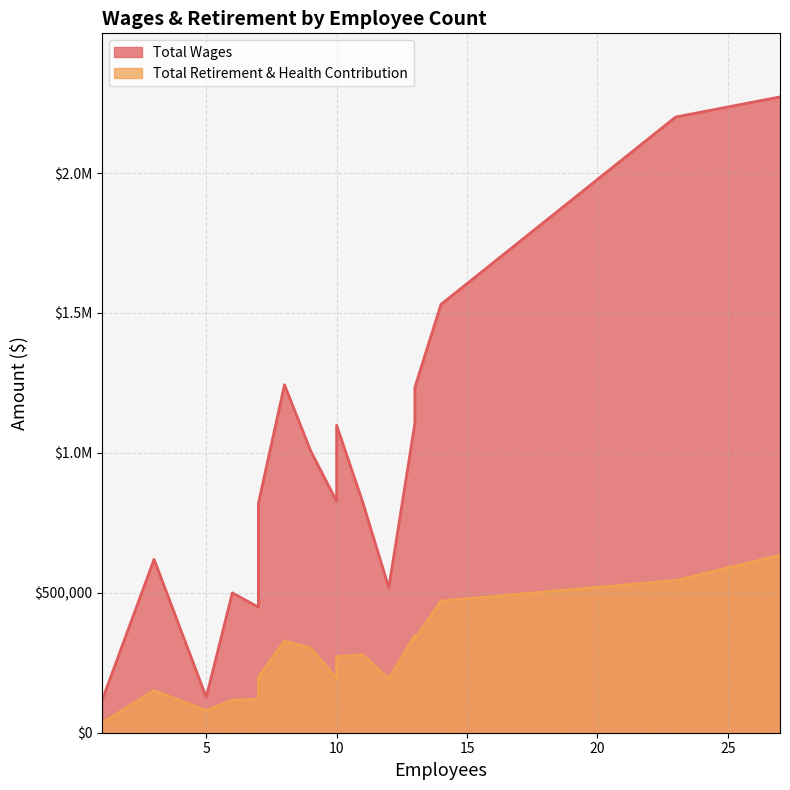

How many values in the Total Wages series are below 978905?

9